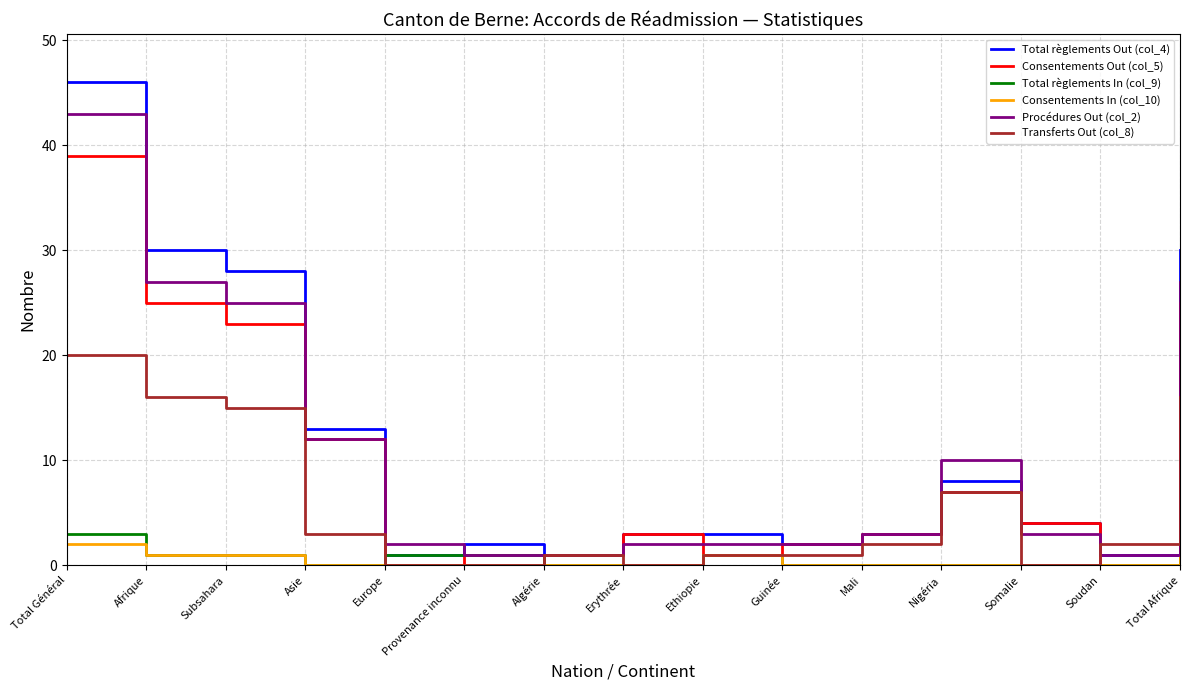

Reading left to right, extract all data points from this chart.

Total règlements Out (col_4): 46	30	28	13	1	2	1	3	3	2	3	8	4	1	30
Consentements Out (col_5): 39	25	23	12	0	1	1	3	1	2	3	7	4	0	25
Total règlements In (col_9): 3	1	1	0	1	1	0	0	1	0	0	0	0	0	1
Consentements In (col_10): 2	1	1	0	0	0	0	0	1	0	0	0	0	0	1
Procédures Out (col_2): 43	27	25	12	2	1	1	2	2	2	3	10	3	1	27
Transferts Out (col_8): 20	16	15	3	0	0	1	0	1	1	2	7	0	2	16